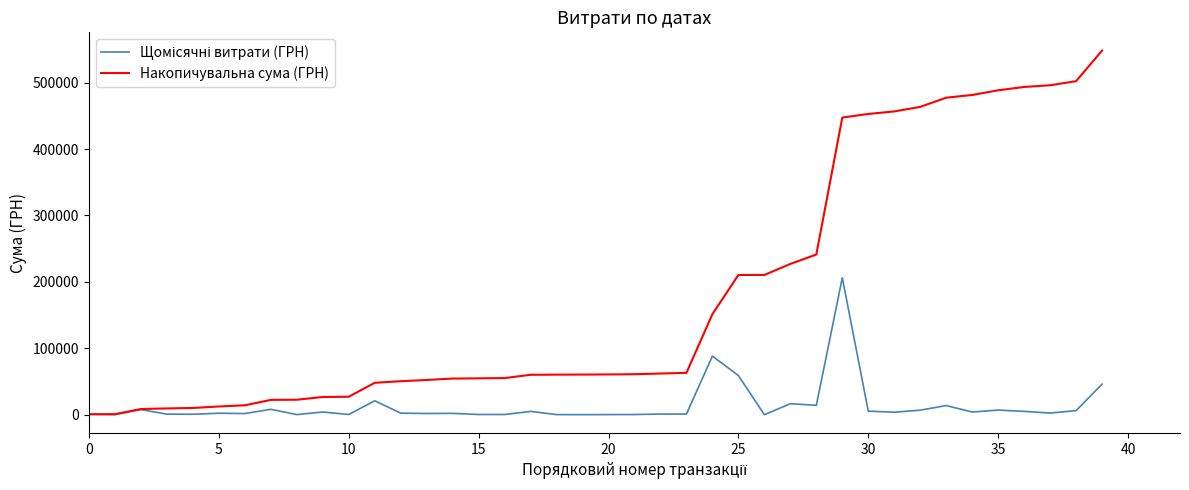

What is the maximum value shown in the chart?

548247.9